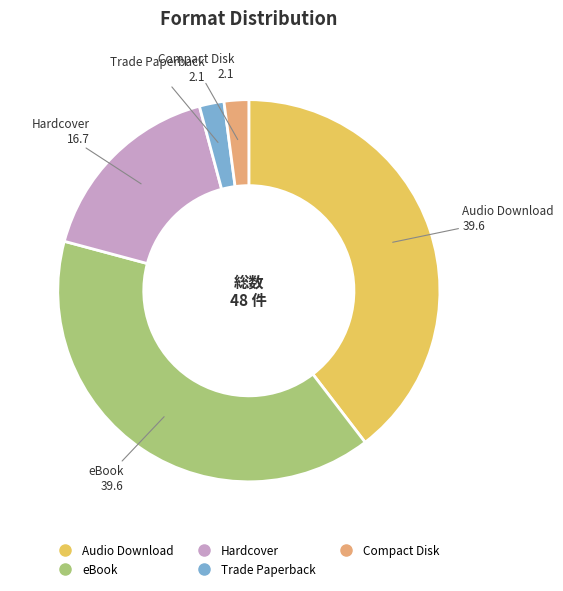

How many segments does this pie chart have?

5